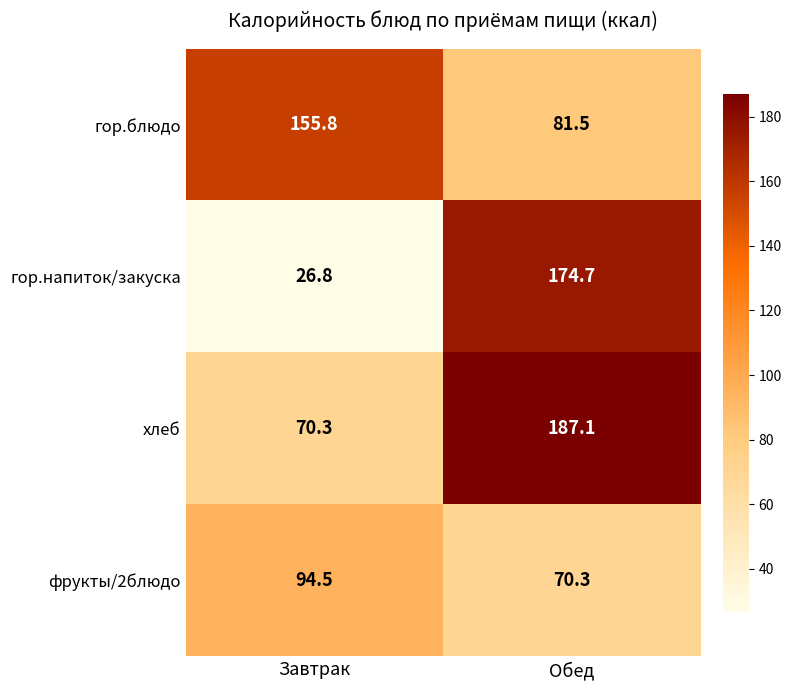

What is the maximum value shown in the chart?

187.1